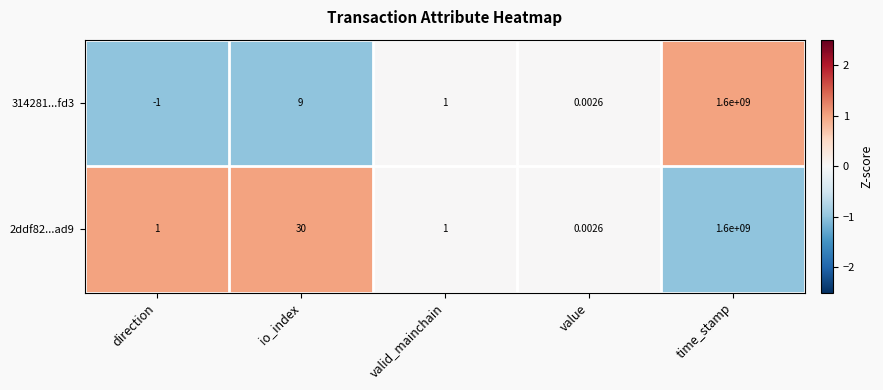

Rank the series at io_index from lowest to highest value.

314281...fd3, 2ddf82...ad9